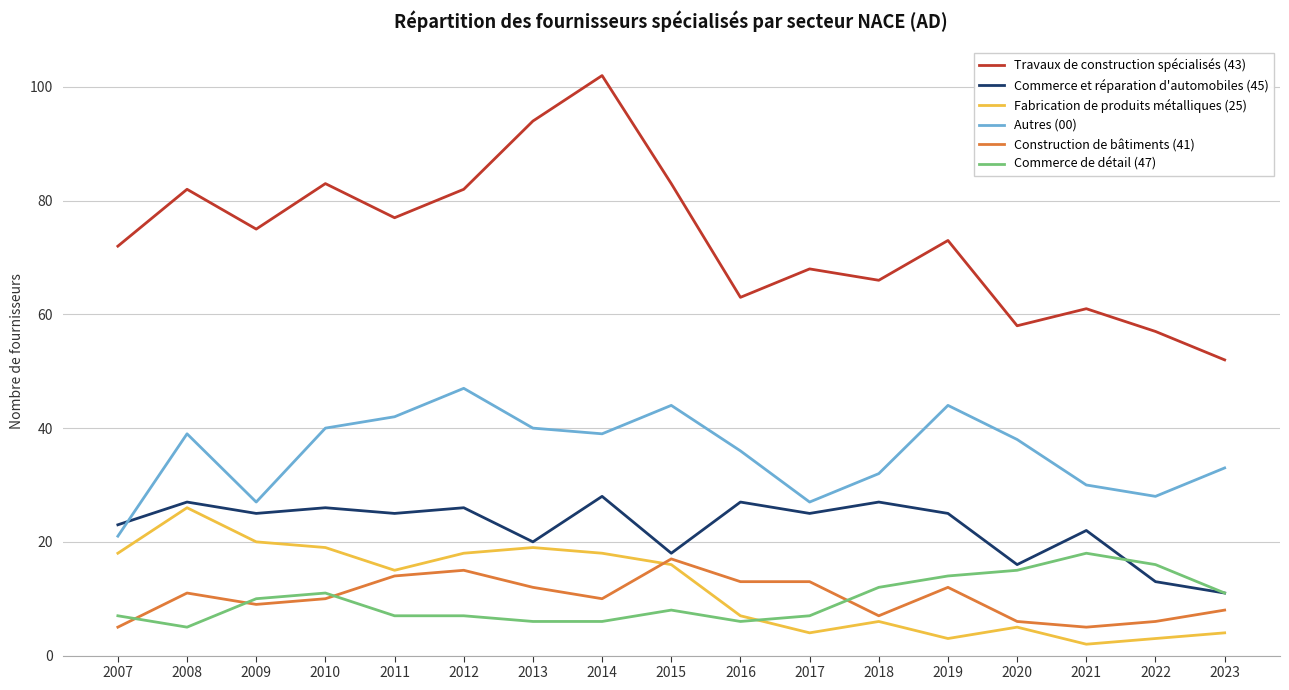

Does the chart have visible grid lines?

Yes